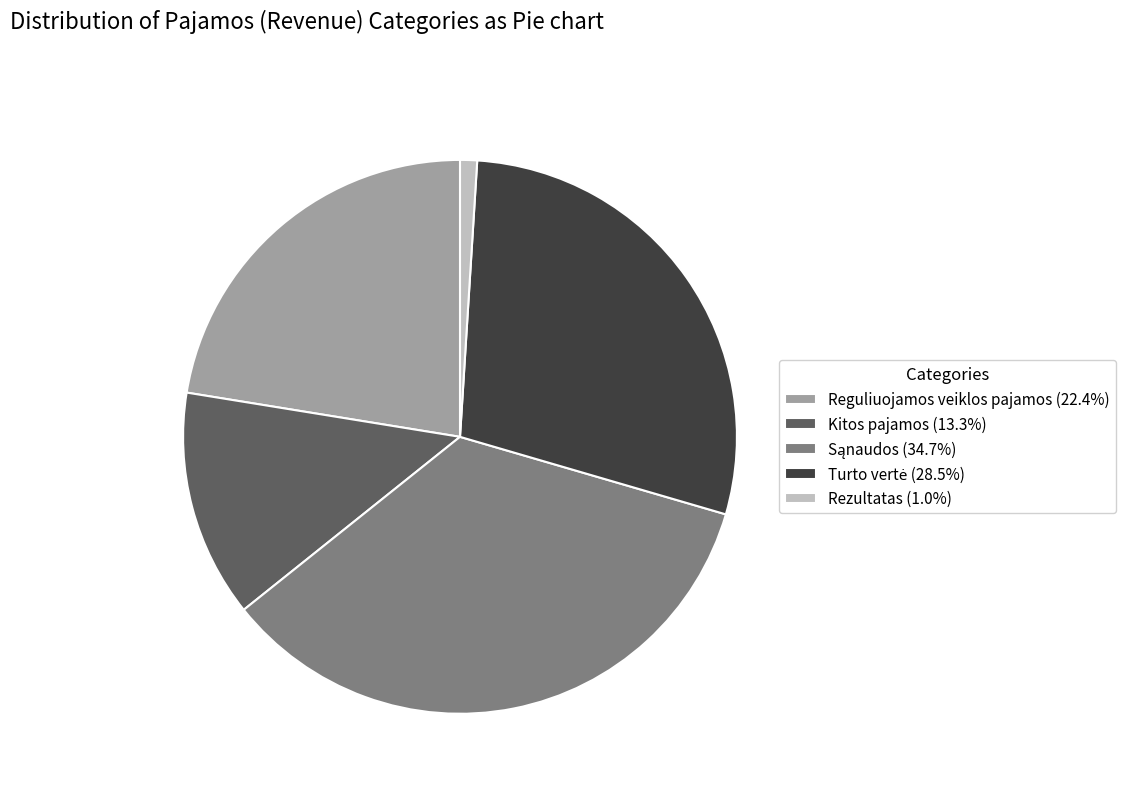

How many slices are in this pie chart?

5